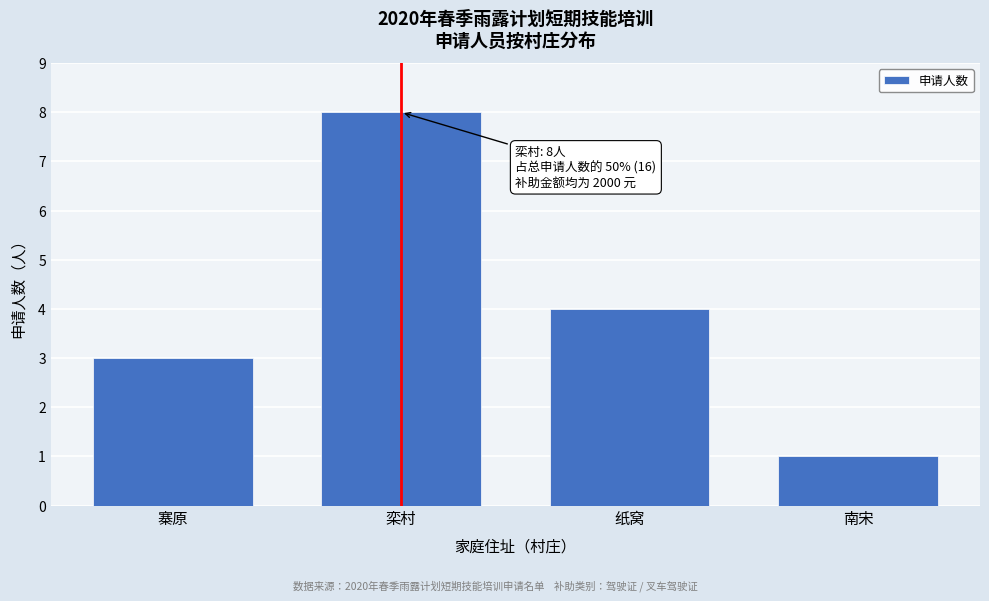

Reading left to right, list all the values displayed in this chart.

寨原=3	栾村=8	纸窝=4	南宋=1